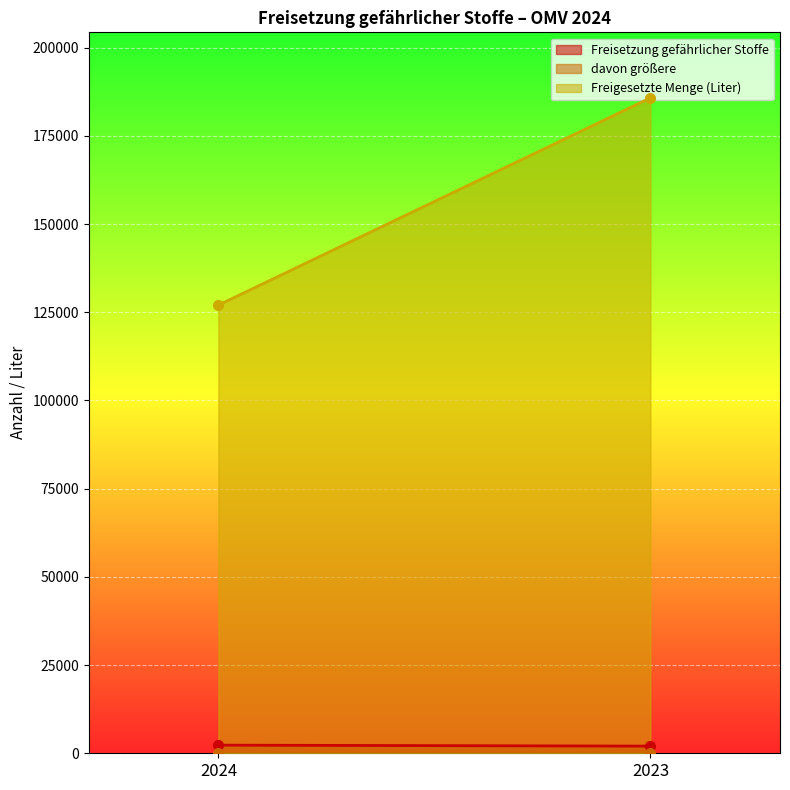

How many values in the Freigesetzte Menge (Liter) series are below 185745?

1